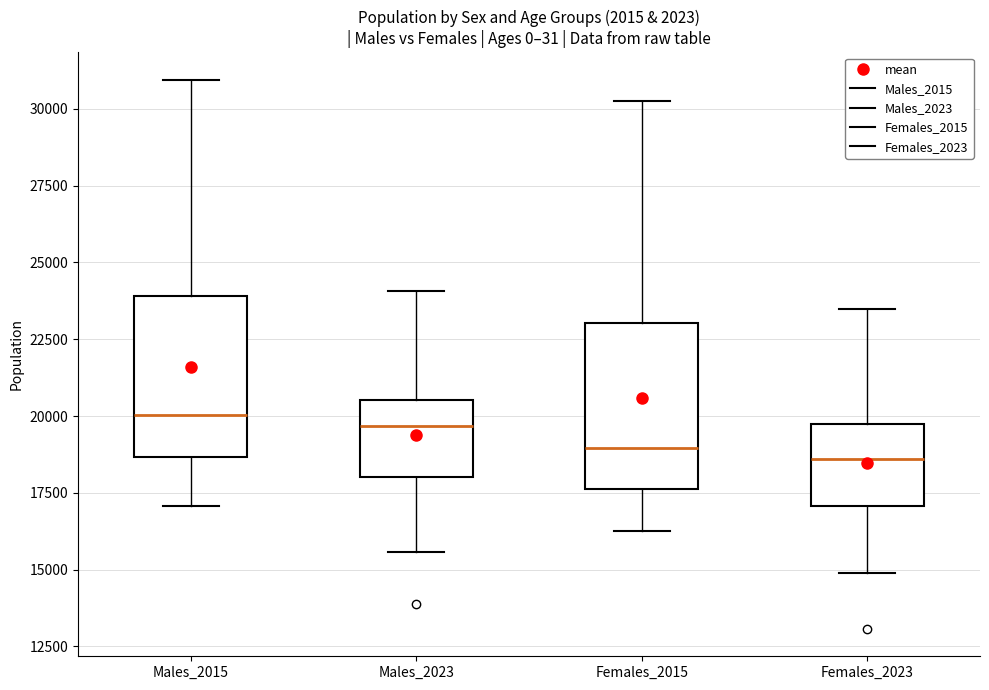

Reading left to right, transcribe this box plot: for each box, give where its median line is, the range the box spans, and where its two whiskers end, as read against the y-axis. The values are not printed on the chart, so give them approximately, as read against the axis.

Males_2015: median 20000, box 18500 to 24000, whiskers 17000 to 31000
Males_2023: median 19500, box 18000 to 20500, whiskers 15500 to 24000
Females_2015: median 19000, box 17500 to 23000, whiskers 16500 to 30500
Females_2023: median 18500, box 17000 to 20000, whiskers 15000 to 23500